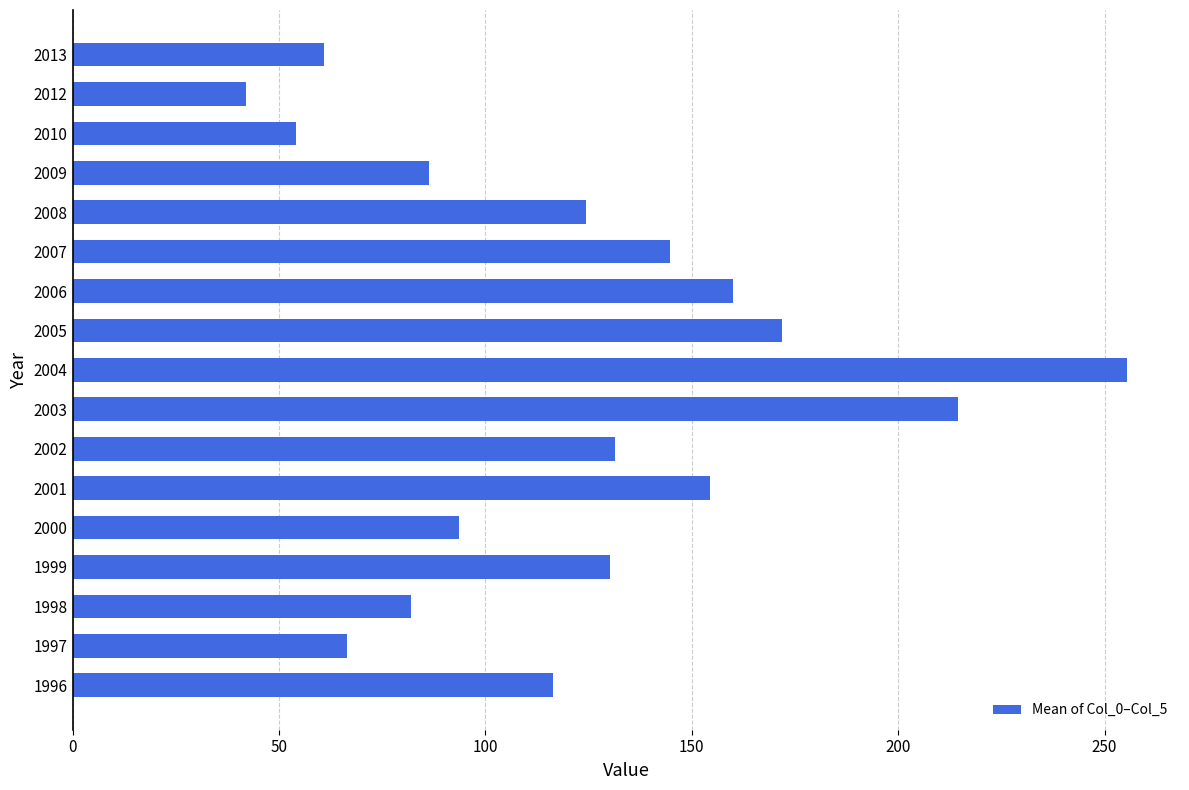

What is the difference between the maximum and minimum values?

213.5